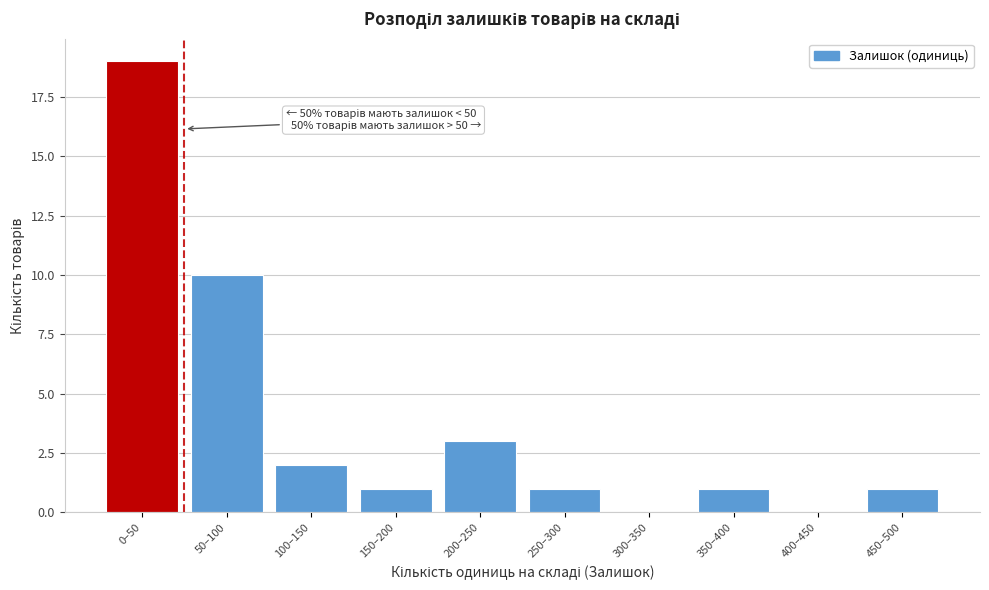

Reading right to left, what are all the values shown in this chart?

450–500=1	400–450=0	350–400=1	300–350=0	250–300=1	200–250=3	150–200=1	100–150=2	50–100=10	0–50=19